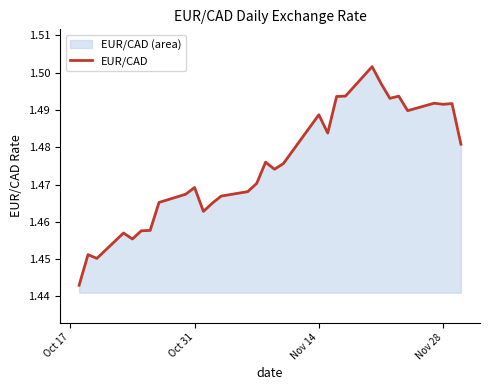

Does the chart have visible grid lines?

No